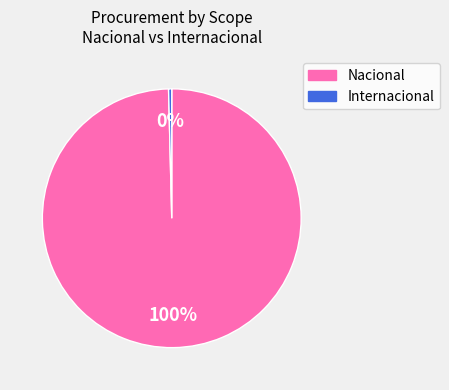

Which category has the biggest portion of the pie?

Nacional